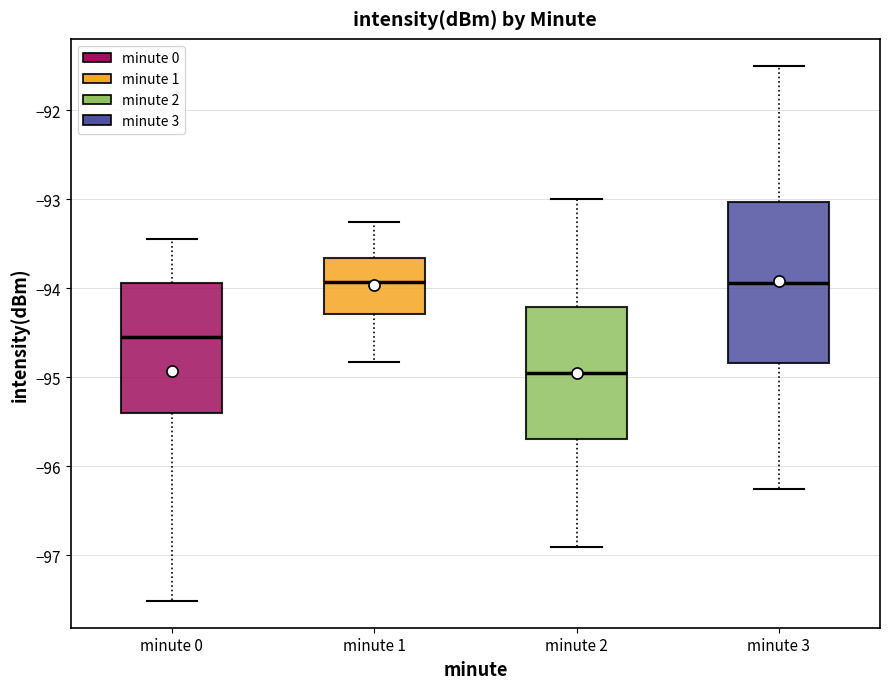

Where does the lower whisker of the box for minute 2 end on the y-axis? The values are not printed on the chart, so give them approximately, as read against the axis.

-96.9